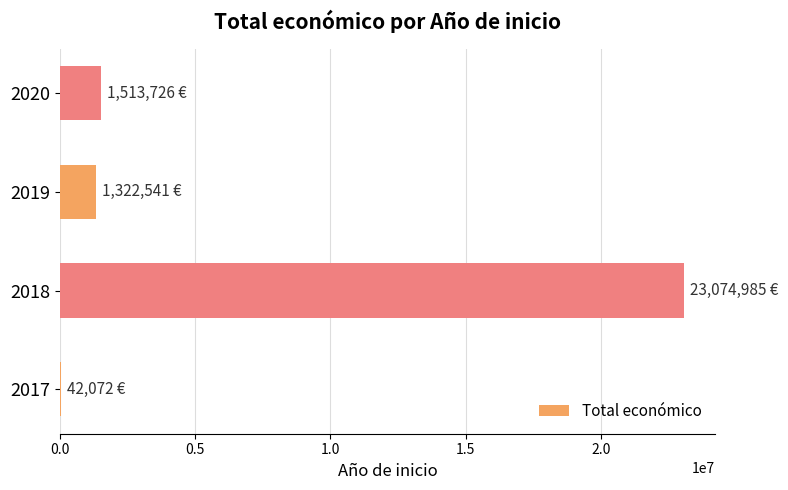

Does the chart contain stacked bars?

No